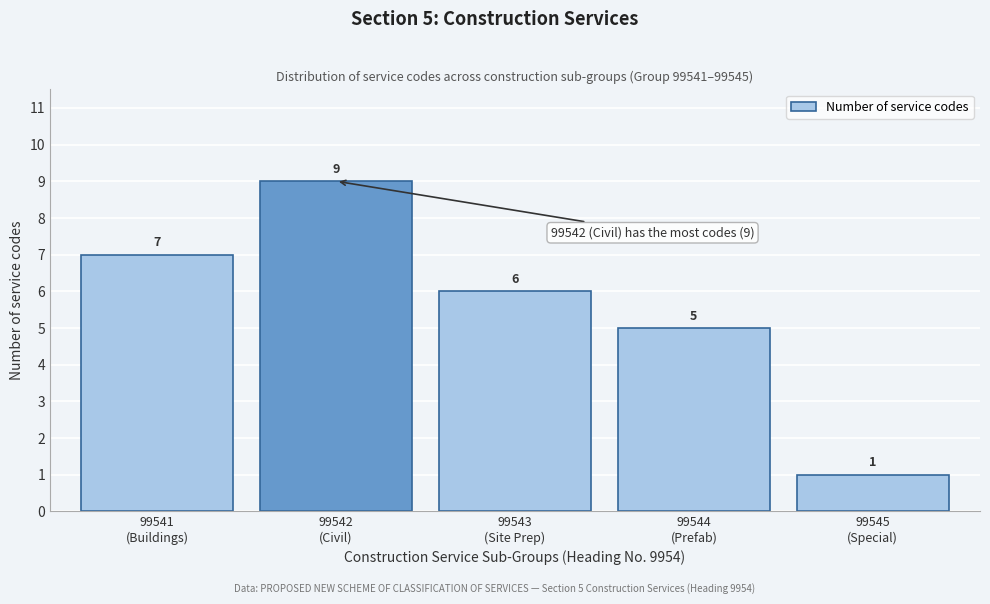

Reading right to left, what are all the values shown in this chart?

1	5	6	9	7